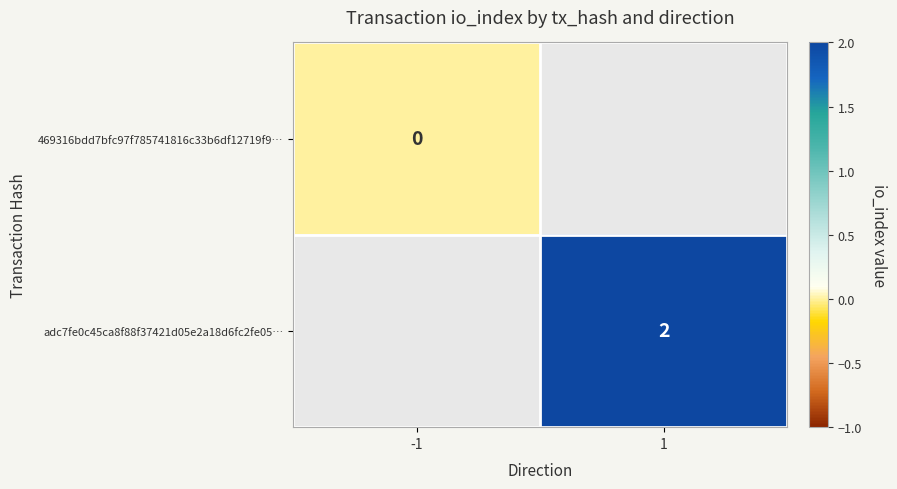

How many distinct data groups are displayed?

2